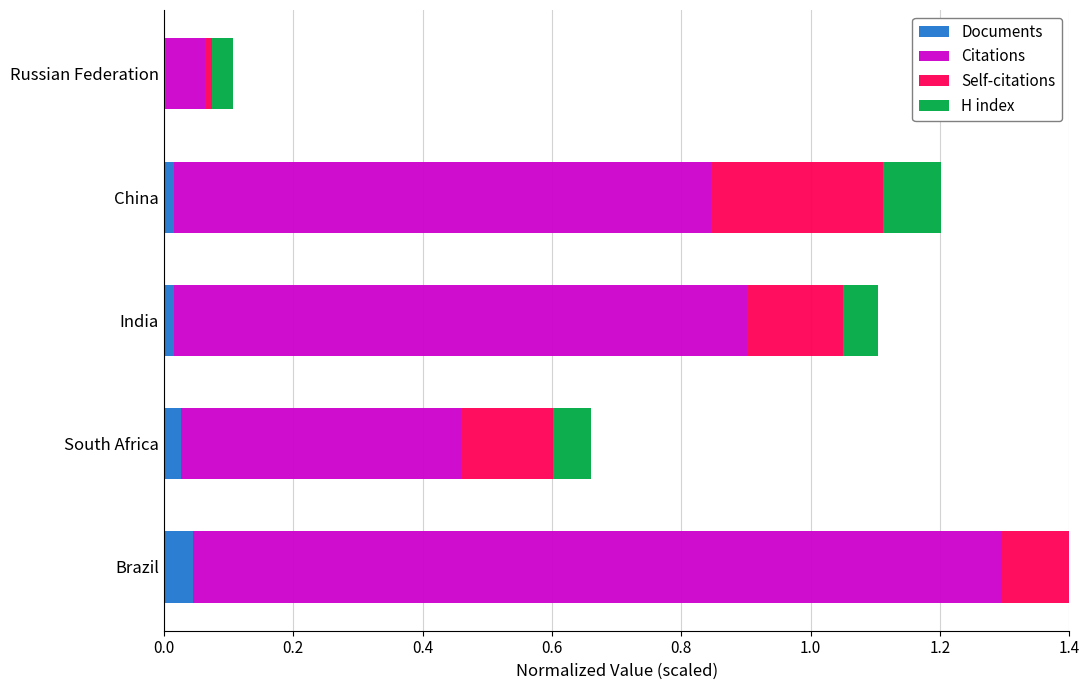

The Self-citations series shows 0.0 at Russian Federation. True or false?

False